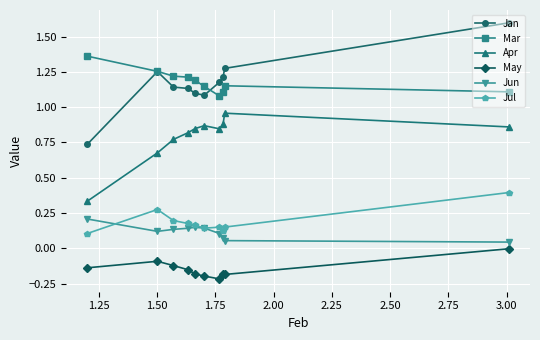

At how many categories does at least one series exceed 0?

10